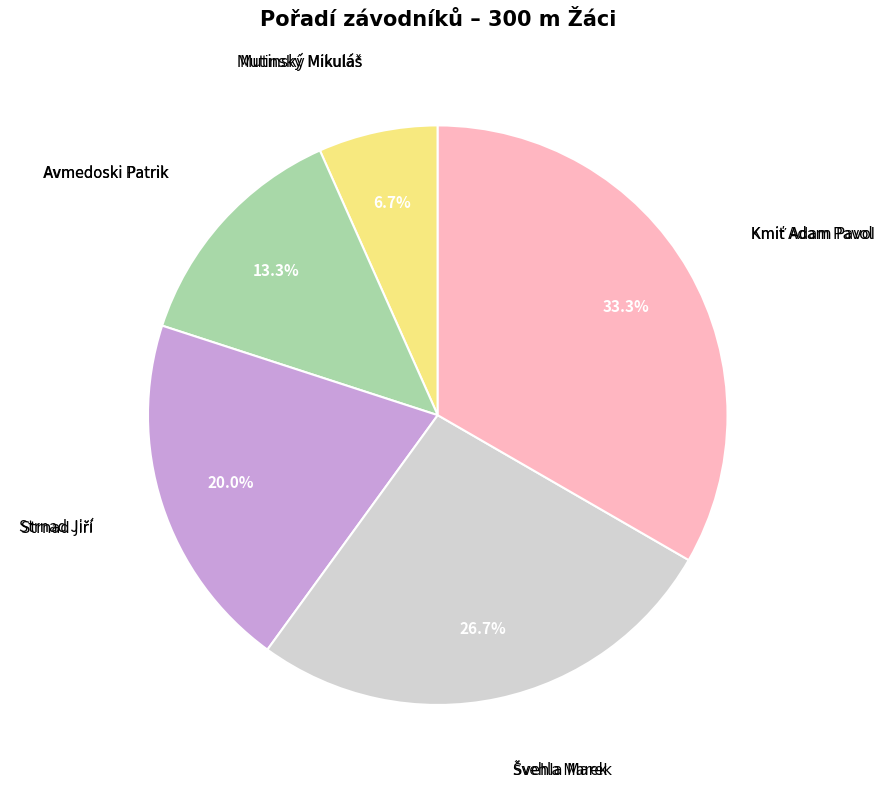

How many slices are in this pie chart?

5